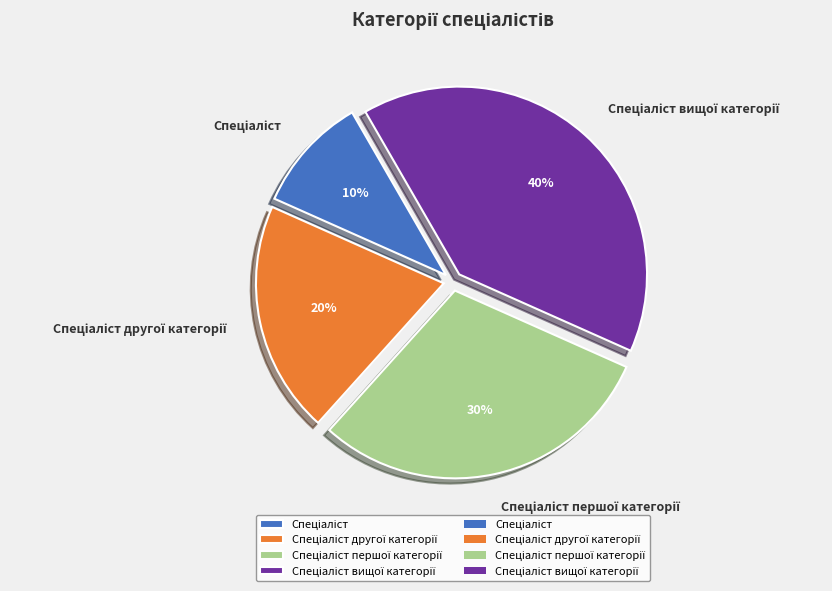

To the nearest percent, what is the difference between the largest and smallest slice percentages?

30%